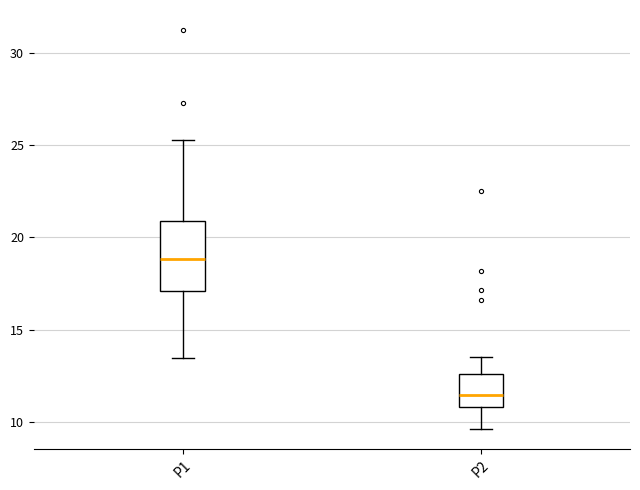

Reading left to right, transcribe this box plot: for each box, give where its median line is, the range the box spans, and where its two whiskers end, as read against the y-axis. The values are not printed on the chart, so give them approximately, as read against the axis.

P1: median 19.0, box 17.0 to 21.0, whiskers 13.5 to 25.5
P2: median 11.5, box 11.0 to 12.5, whiskers 9.5 to 13.5